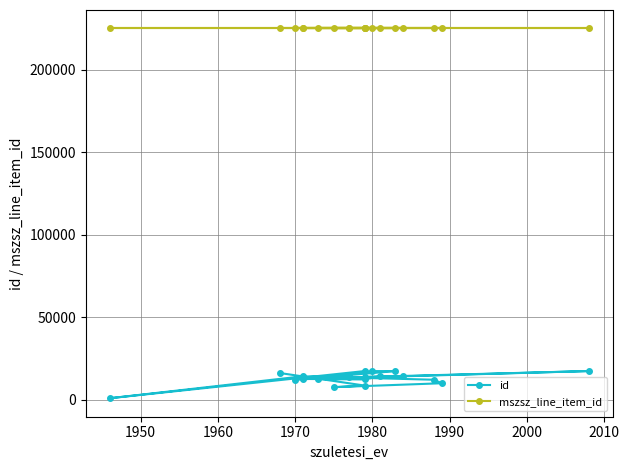

Which series has the largest range (max minus min)?

id